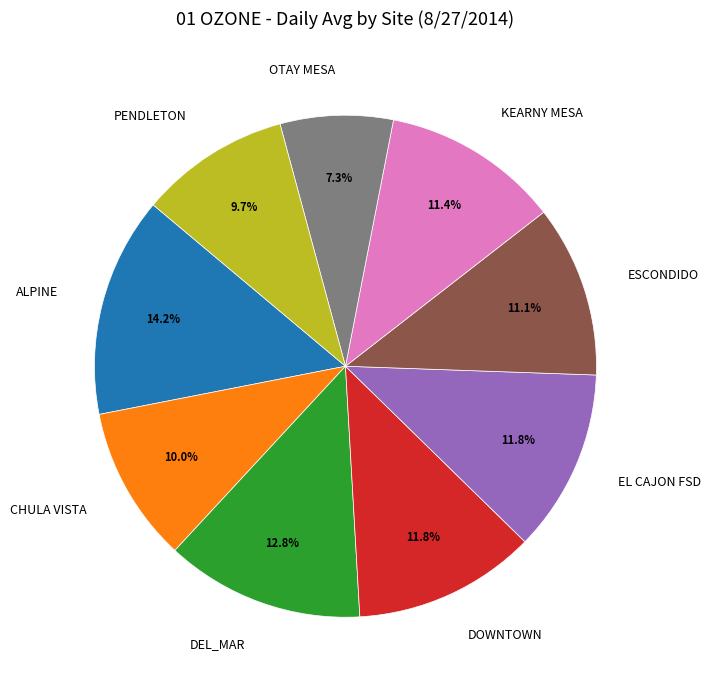

To the nearest percent, what is the average slice percentage?

11%